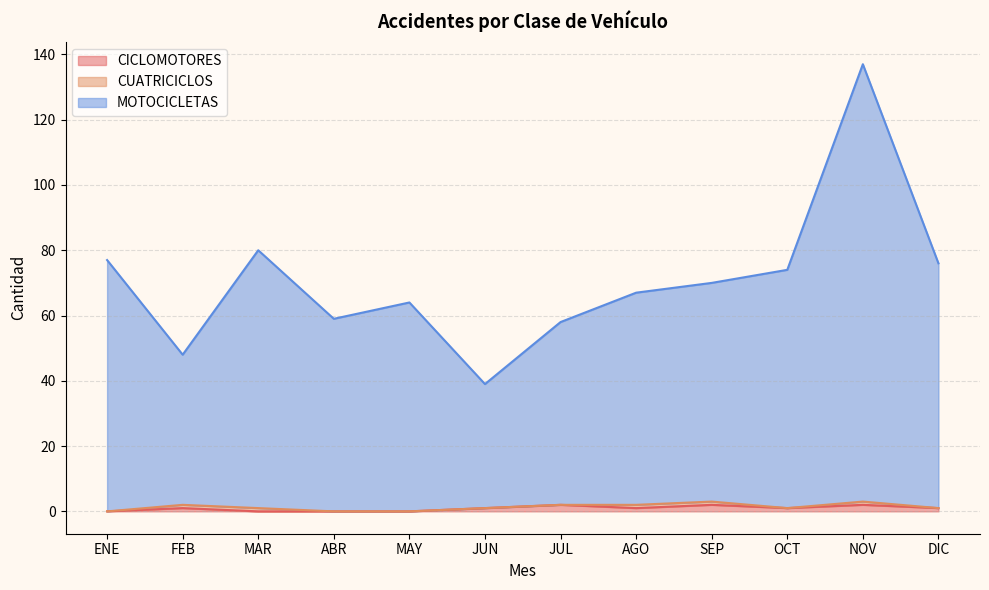

At which category is the sum across all series the highest?

NOV